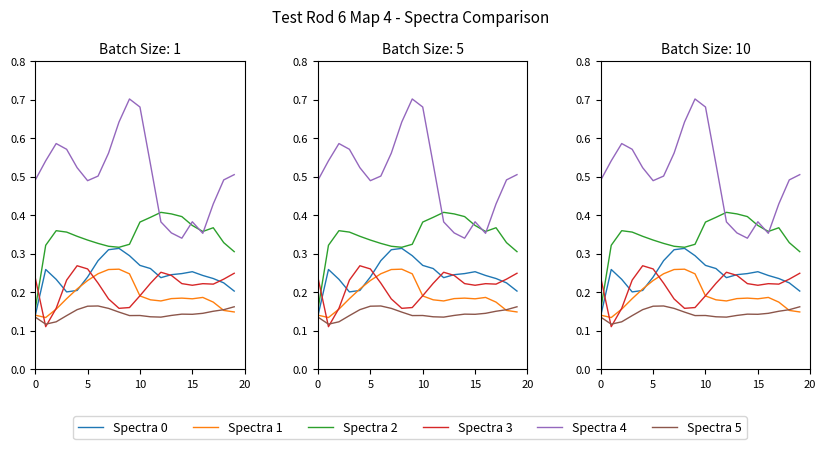

True or false: Spectra 2 and Spectra 0 cross at least once.

False